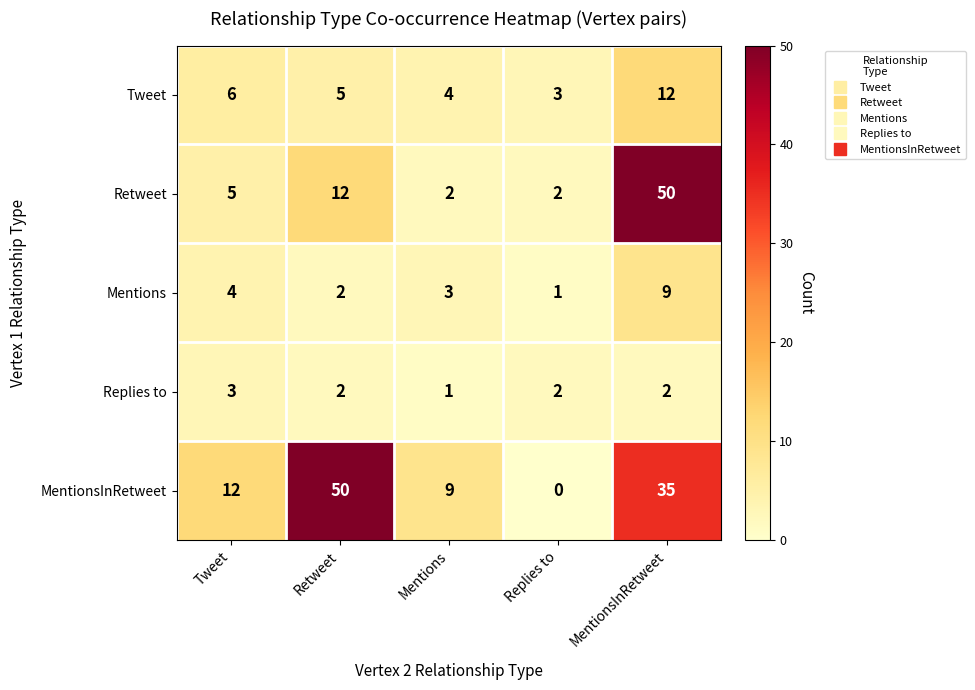

Is it true that Replies to equals 2 at Replies to?

True